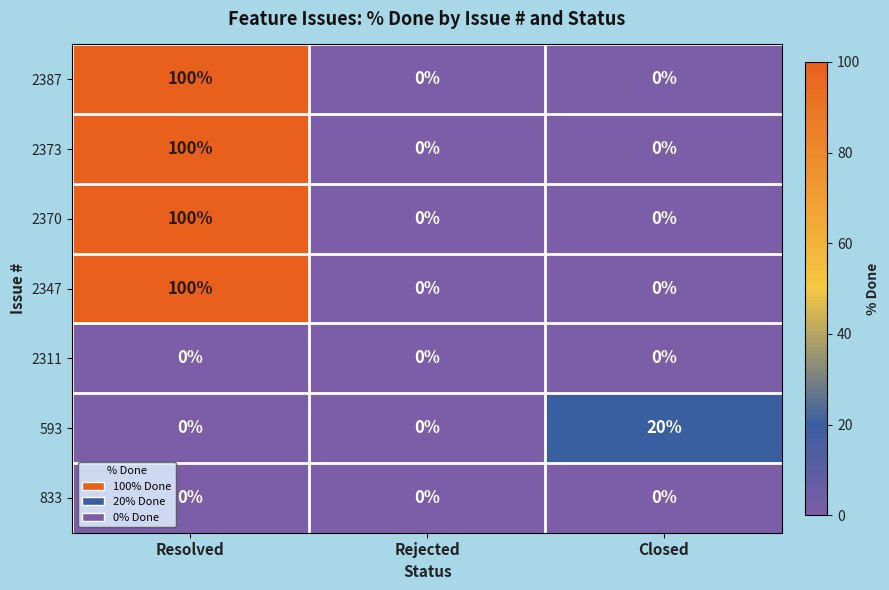

At which category is the sum across all series the highest?

Resolved